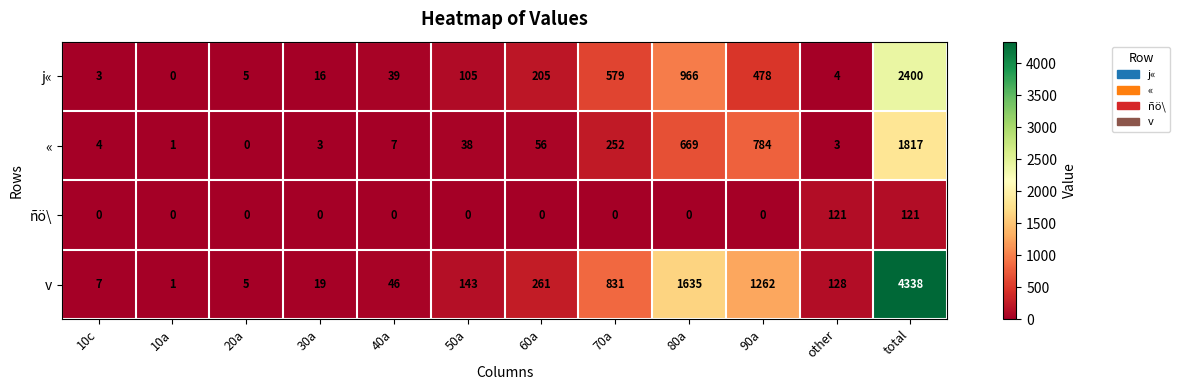

The value of v at other is 199. True or false?

False